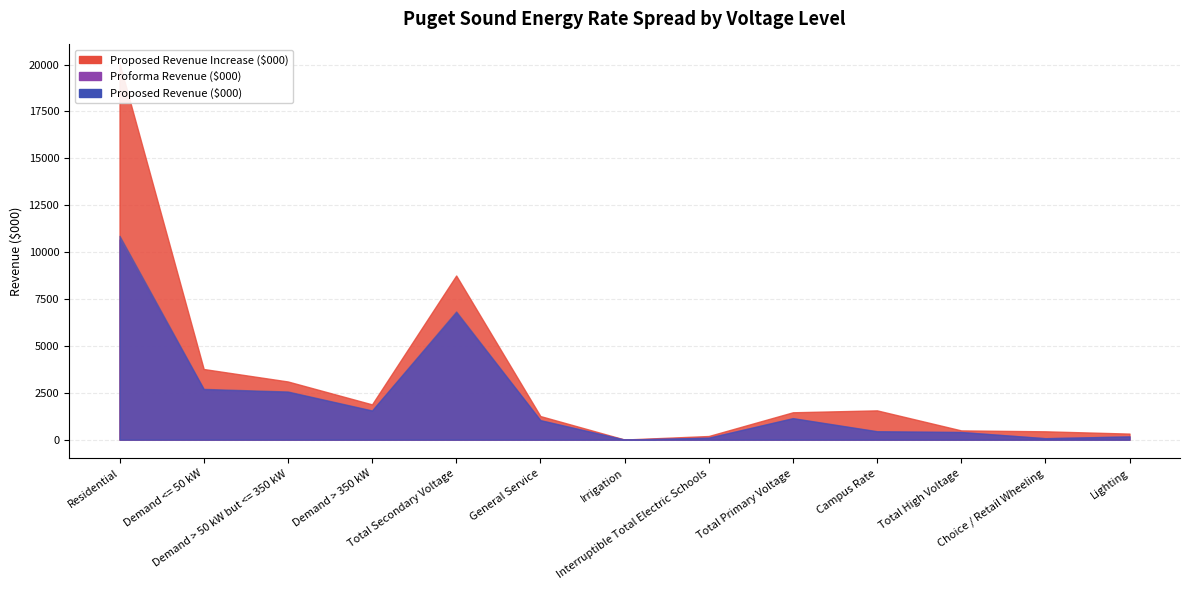

How many distinct data groups are displayed?

3